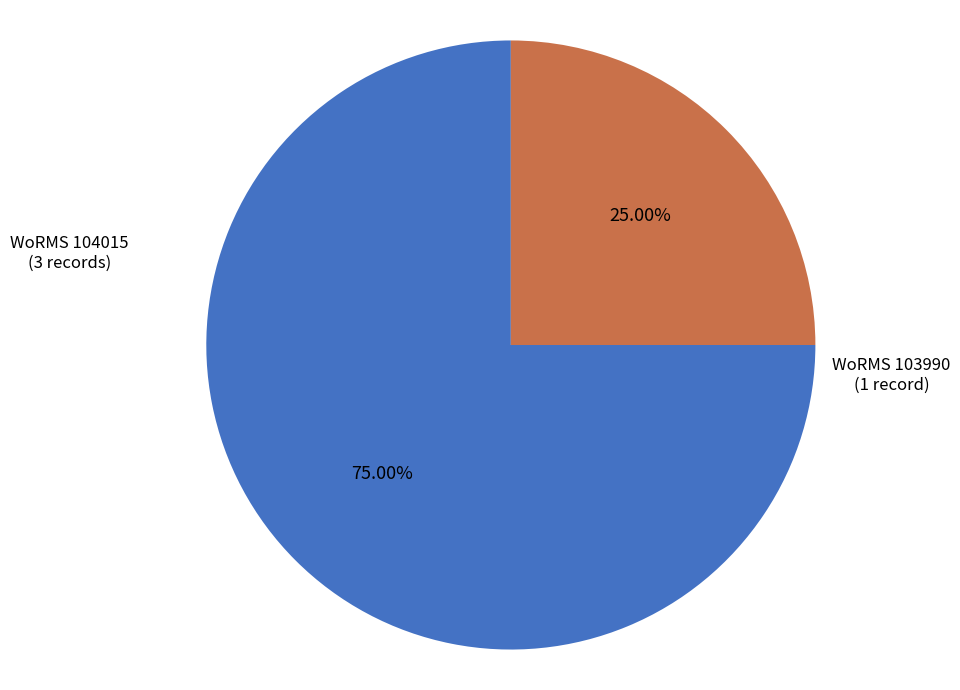

Is there any slice that represents more than half of the pie?

Yes